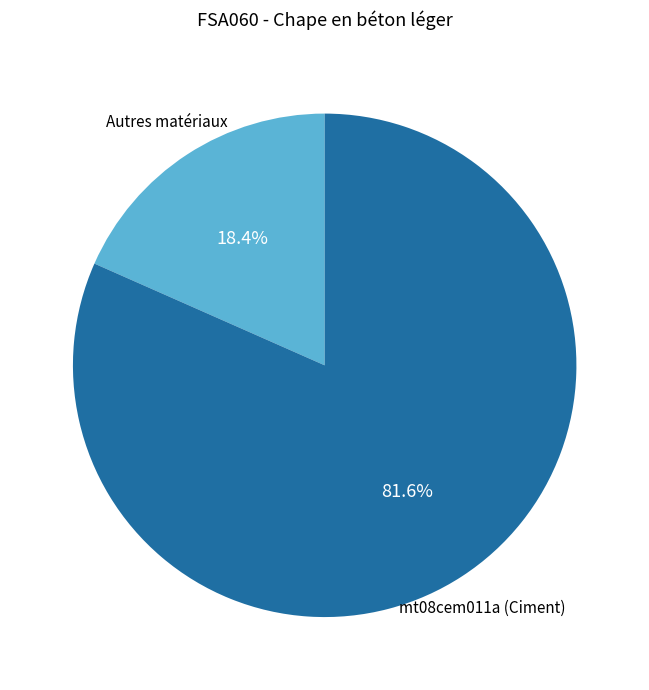

To the nearest percent, what is the difference between the largest and smallest slice percentages?

63%